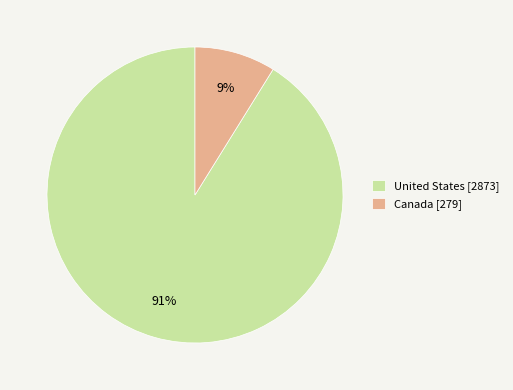

Is it true that Canada [279] is 9% of the pie?

True